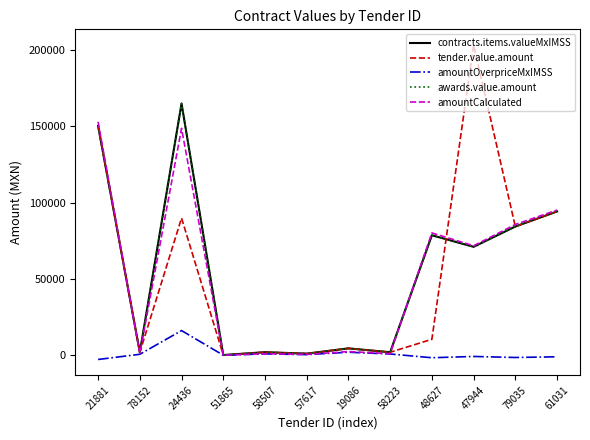

Does the chart have visible grid lines?

No